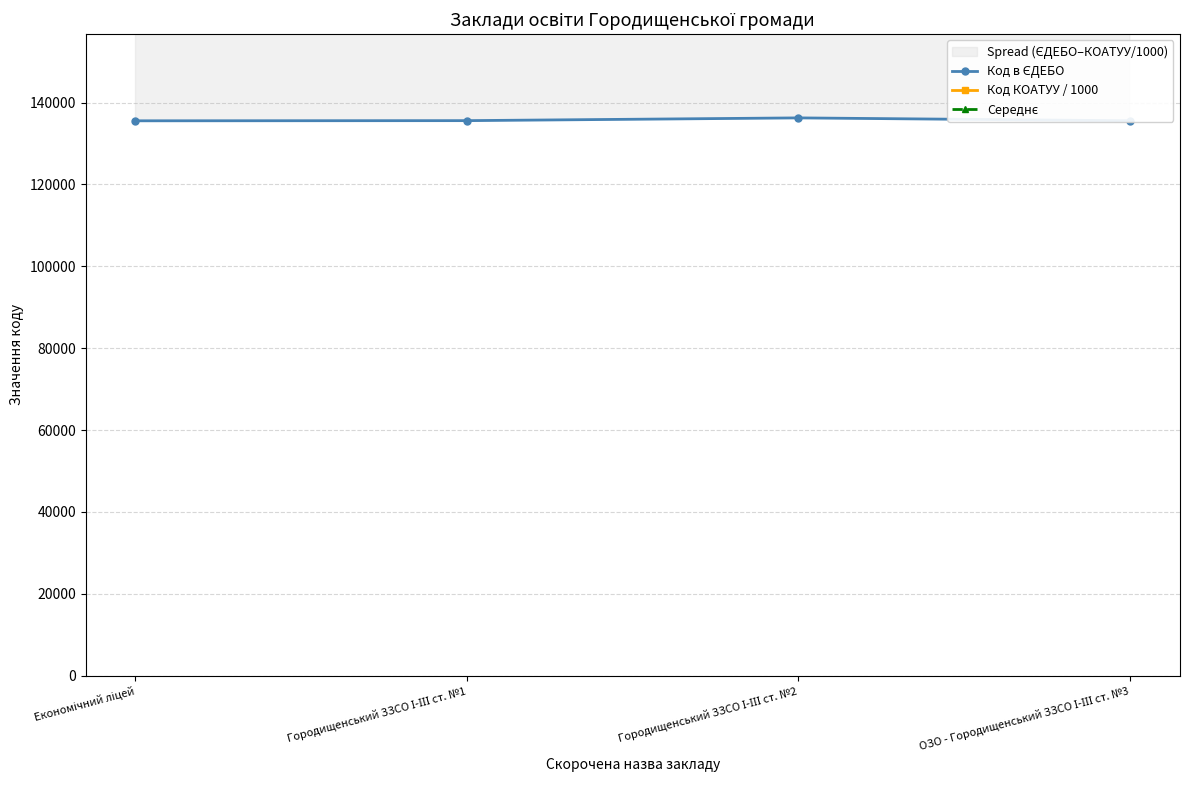

True or false: Код КОАТУУ / 1000 has more than 0 interior local peaks.

False